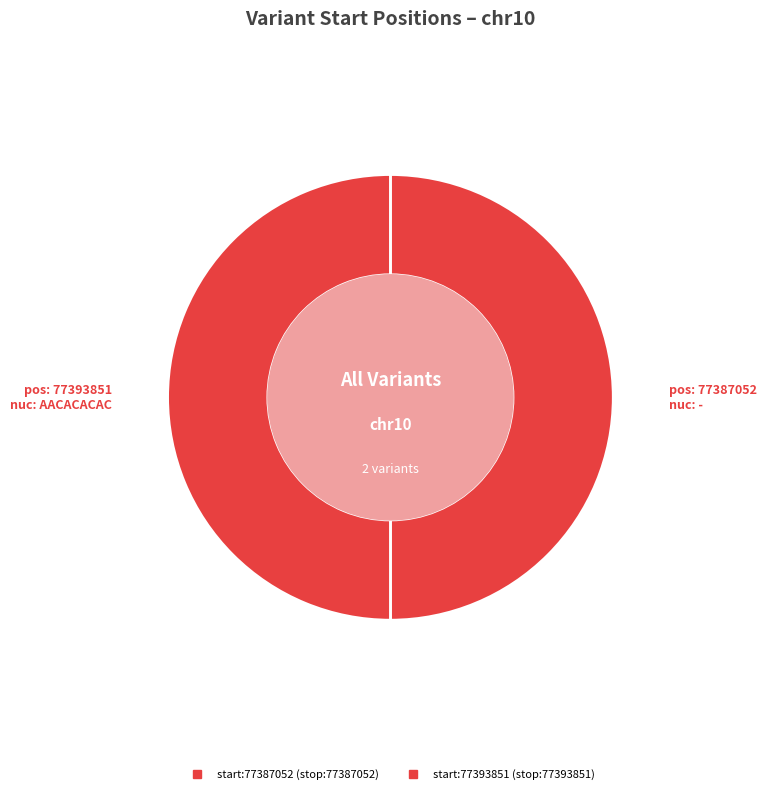

Count the number of slices in the pie.

2